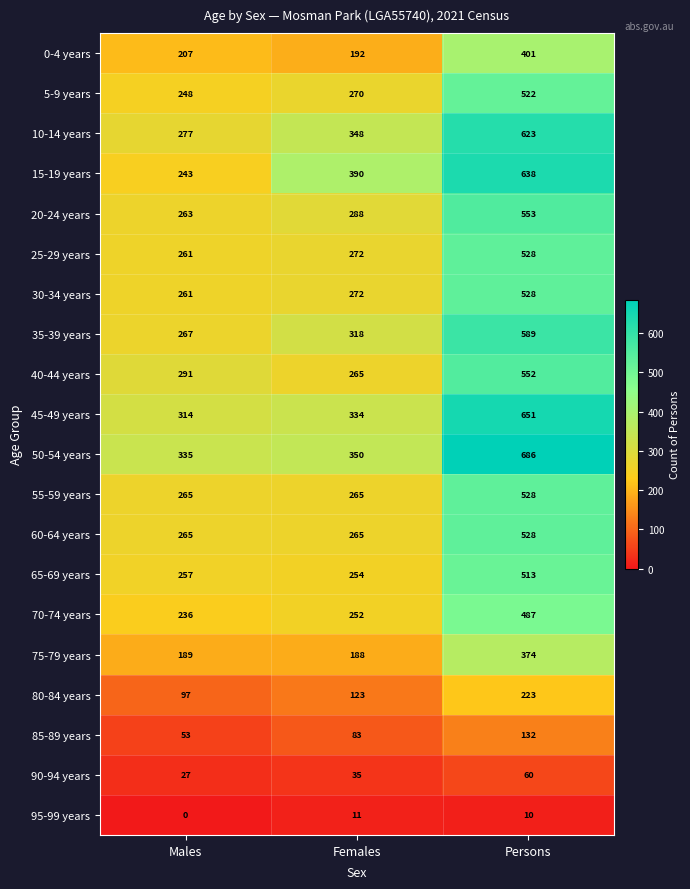

List the labels in order of 20-24 years value, largest first.

Persons, Females, Males